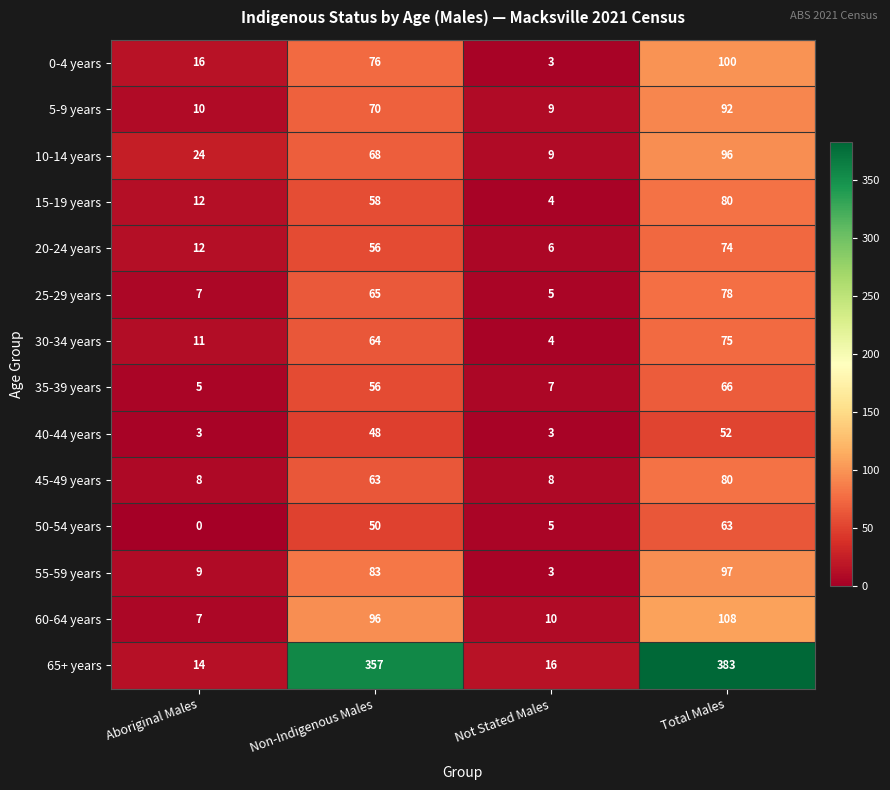

Count the number of categories in the chart.

4